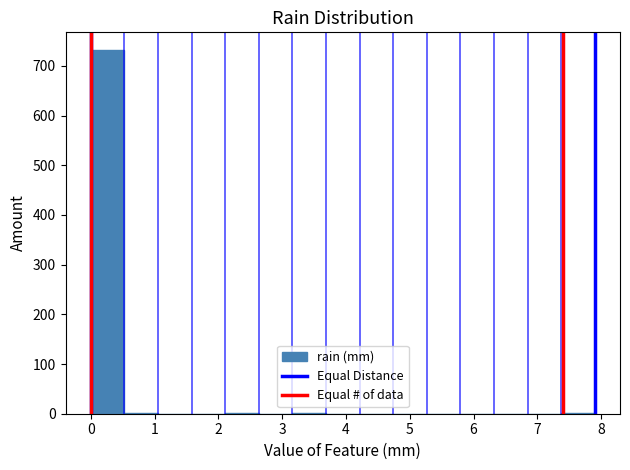

Reading left to right, transcribe this chart: for each bar, give the range it covers on the x-axis and its height. Neither the bar edges nor the heights are printed on the chart, so give them approximately, as read against the axes.

0.0 to 0.5: 730
0.5 to 1.1: under 10
1.1 to 1.6: 0
1.6 to 2.1: 0
2.1 to 2.6: under 10
2.6 to 3.2: 0
3.2 to 3.7: under 10
3.7 to 4.2: 0
4.2 to 4.7: 0
4.7 to 5.3: 0
5.3 to 5.8: 0
5.8 to 6.3: 0
6.3 to 6.8: 0
6.8 to 7.4: 0
7.4 to 7.9: under 10